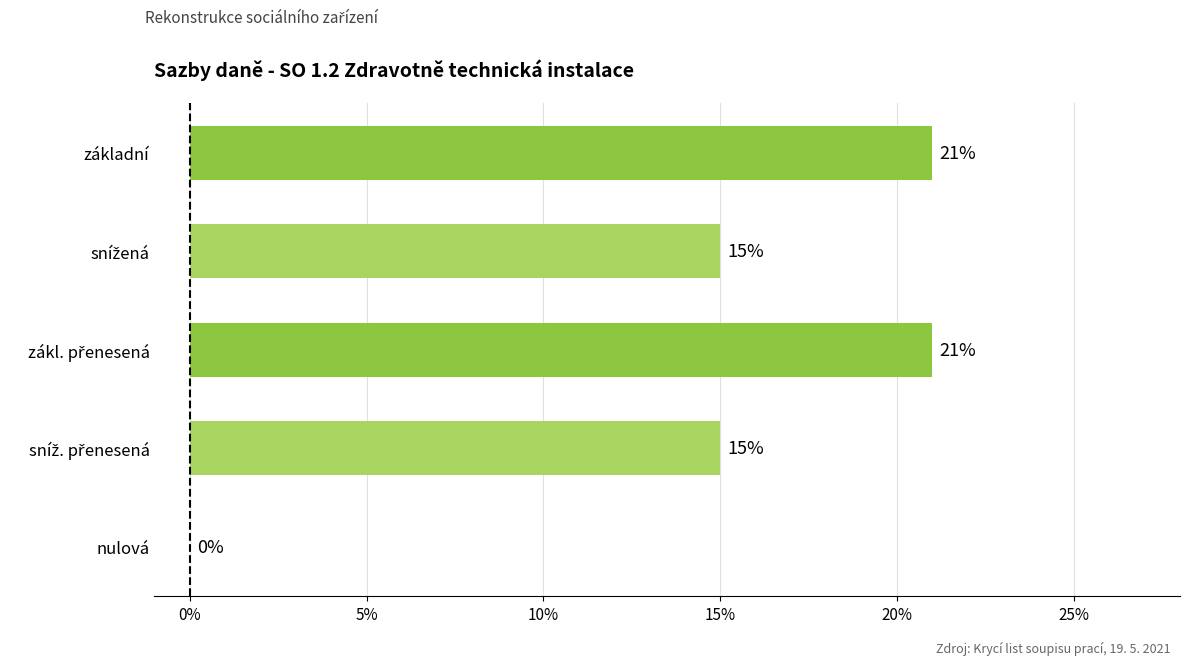

How many values are between 0 and 1?

5